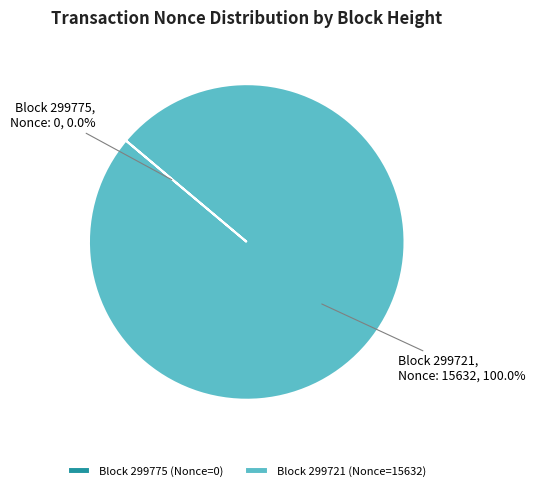

Is there a majority slice in this chart?

Yes